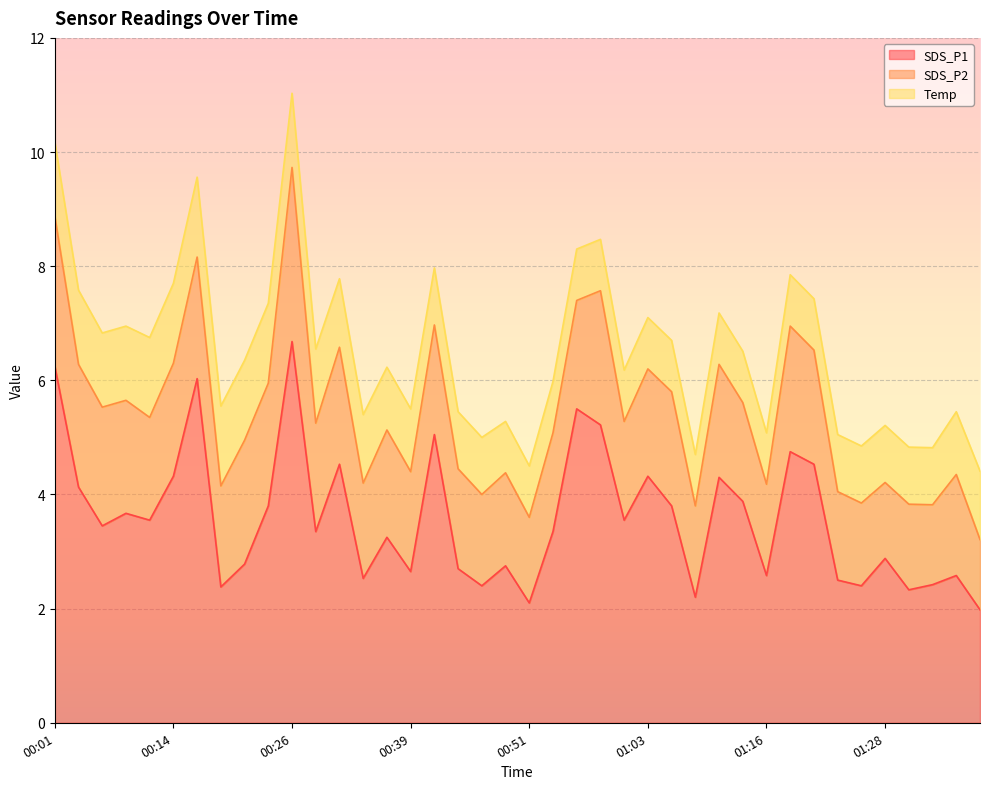

Which series has the largest total across all categories?

SDS_P1